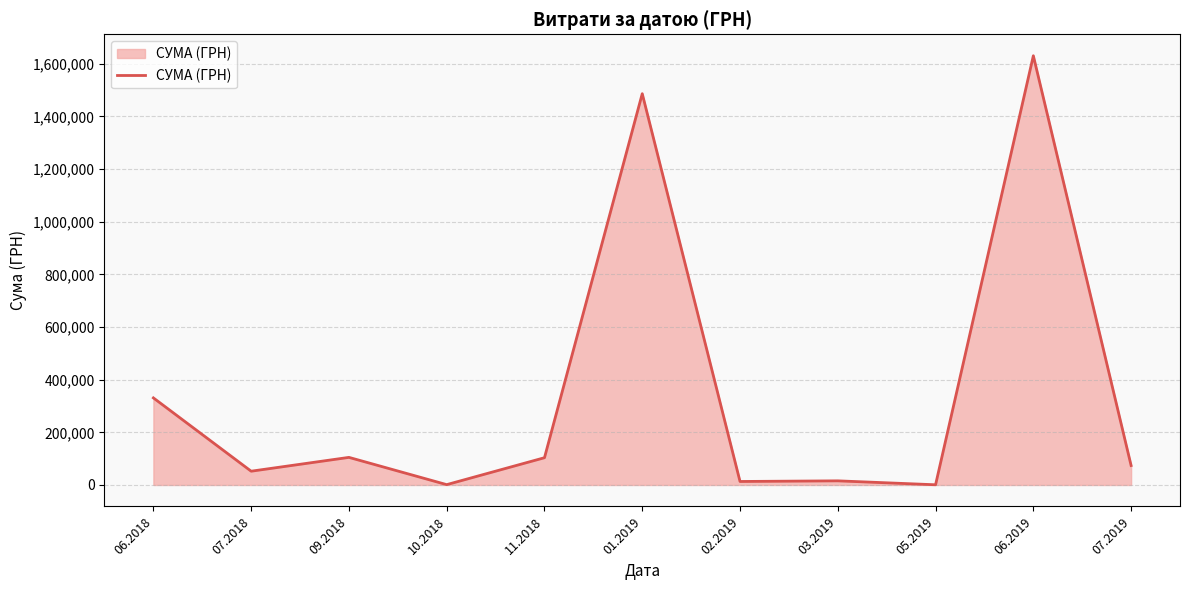

Is it true that the value at 07.2019 is 73829.2?

True